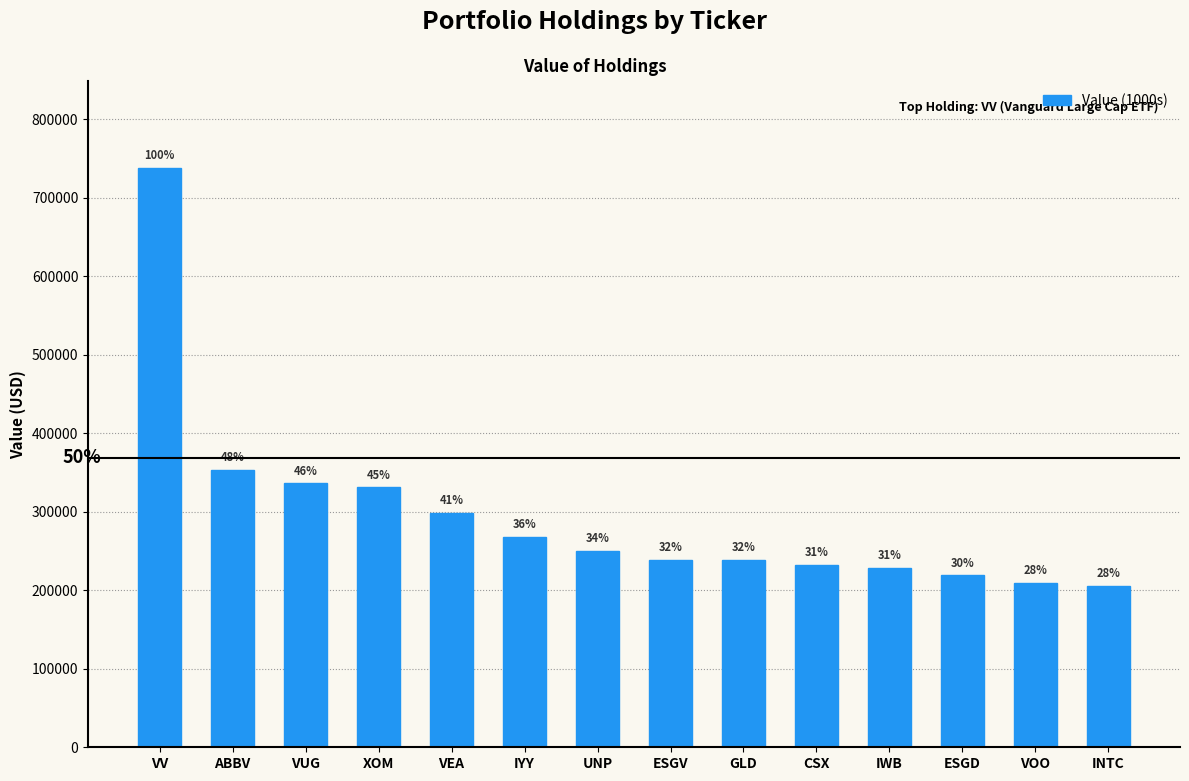

What is the approximate value at IWB?

228000